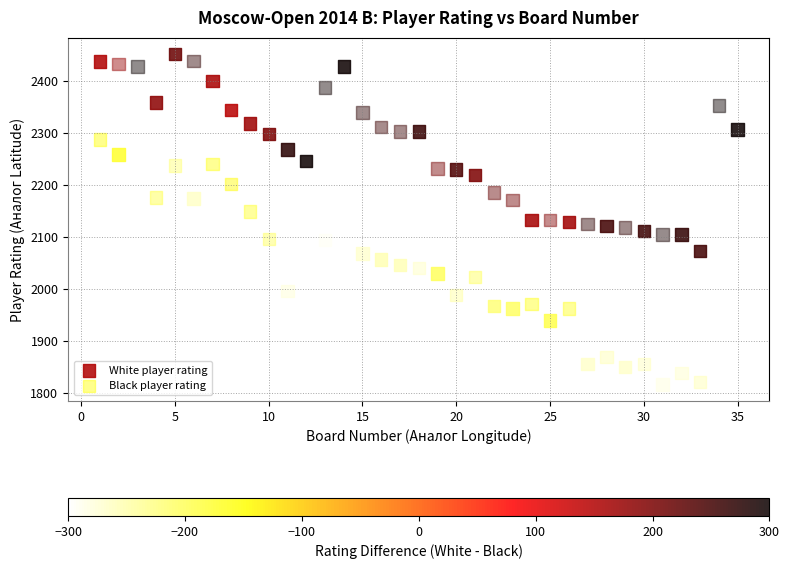

Across all data points, what is the range of X values (max minus min)?

34